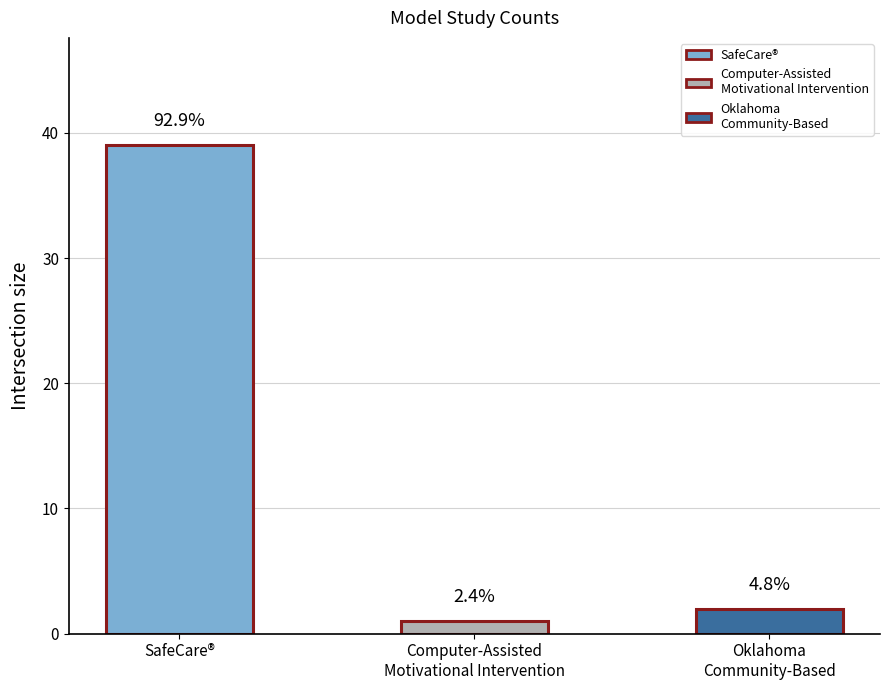

Does the chart contain any negative values?

No